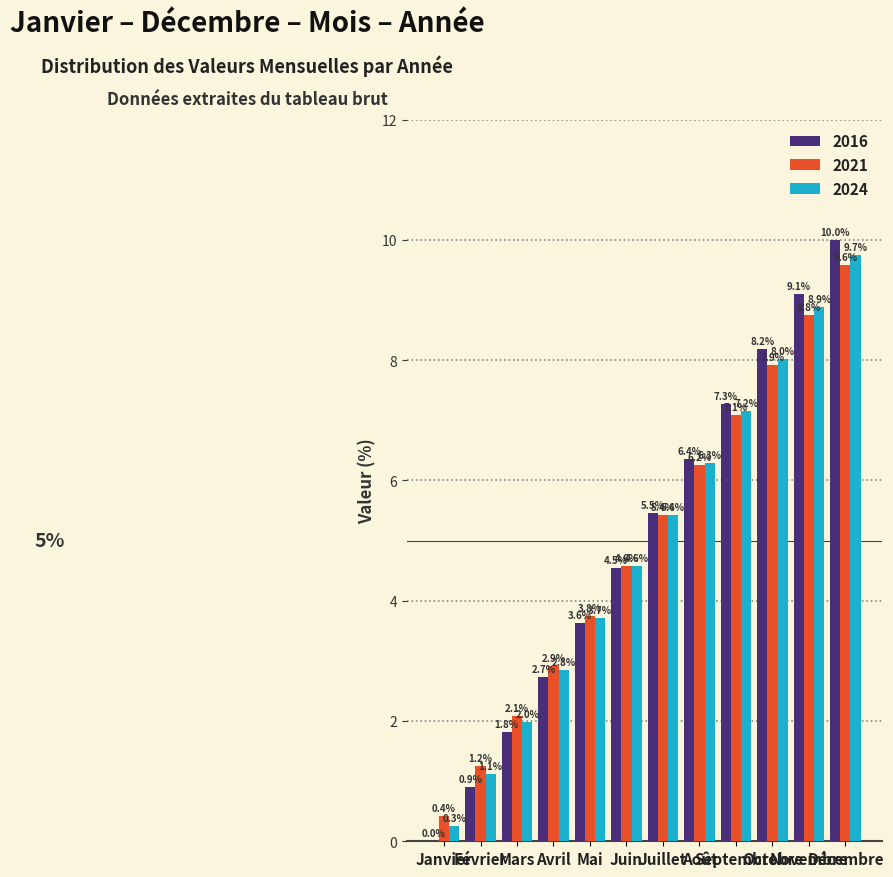

What is the sum of all 2024 values?

60.0